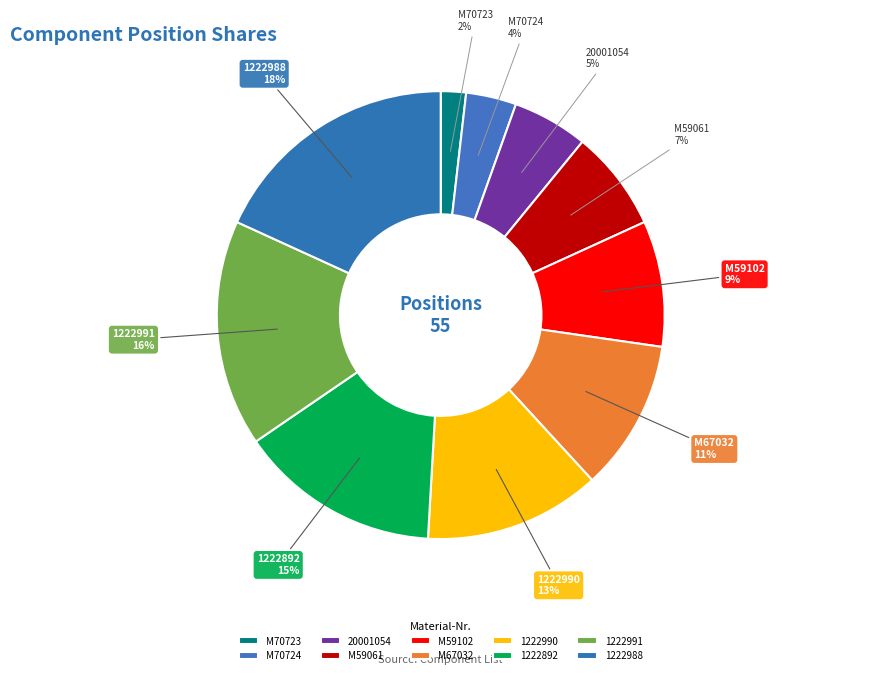

Is there a majority slice in this chart?

No